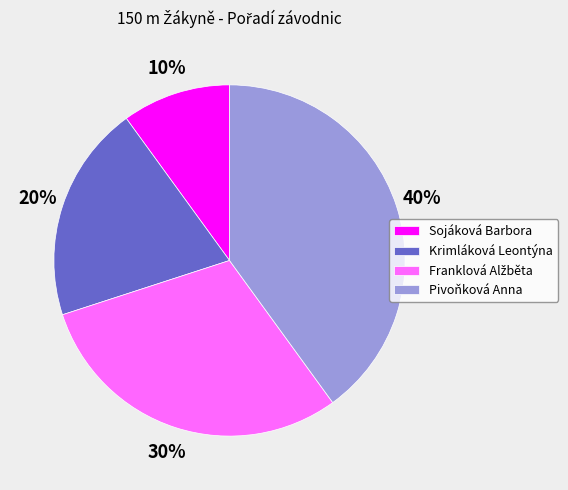

How many segments does this pie chart have?

4